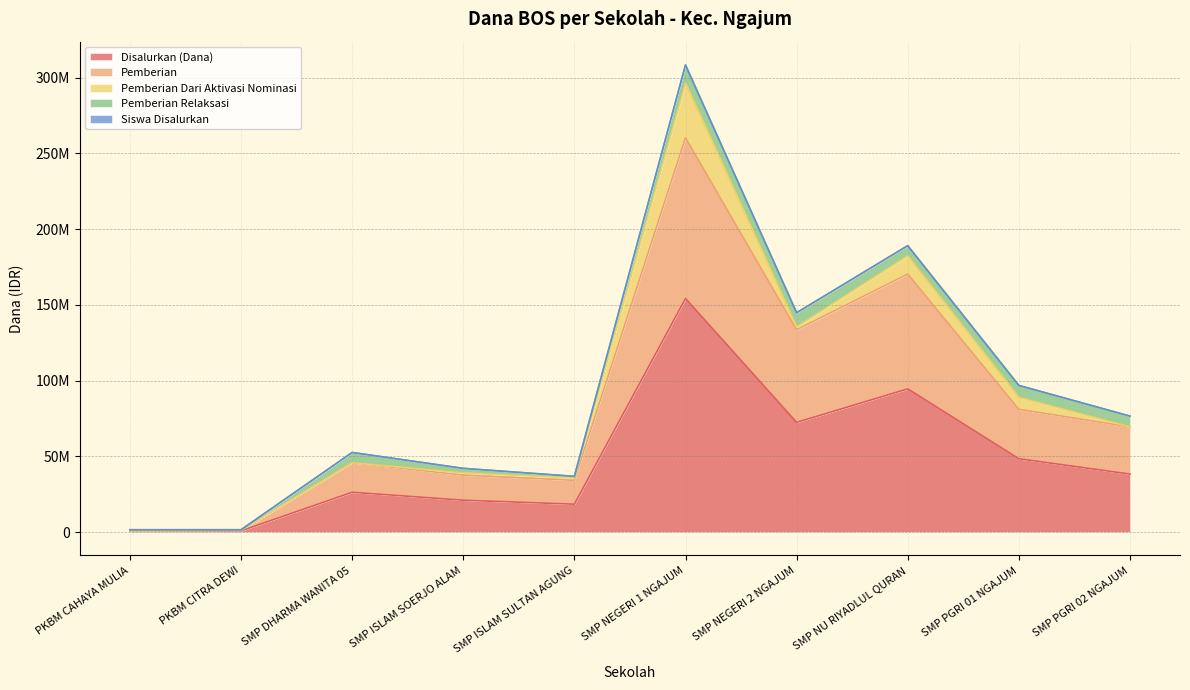

How many categories are shown in the chart?

10